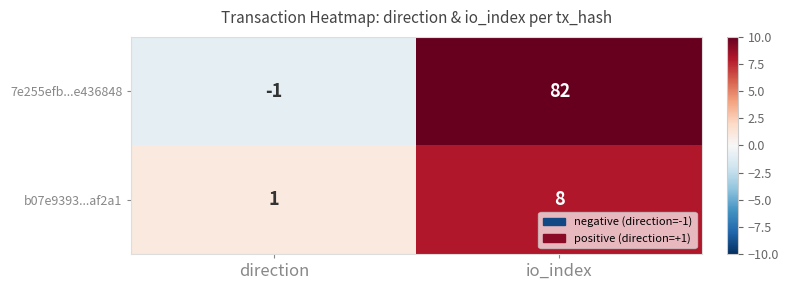

Between direction and io_index, which series saw the biggest shift?

7e255efb...e436848